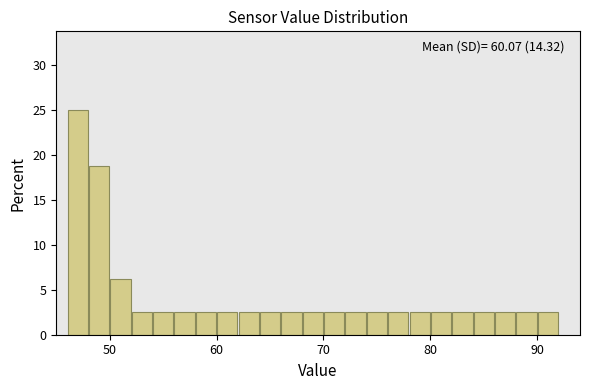

Around what value on the x-axis is the tallest bar? Give the approximate position of its centre, as read against the axis.

47